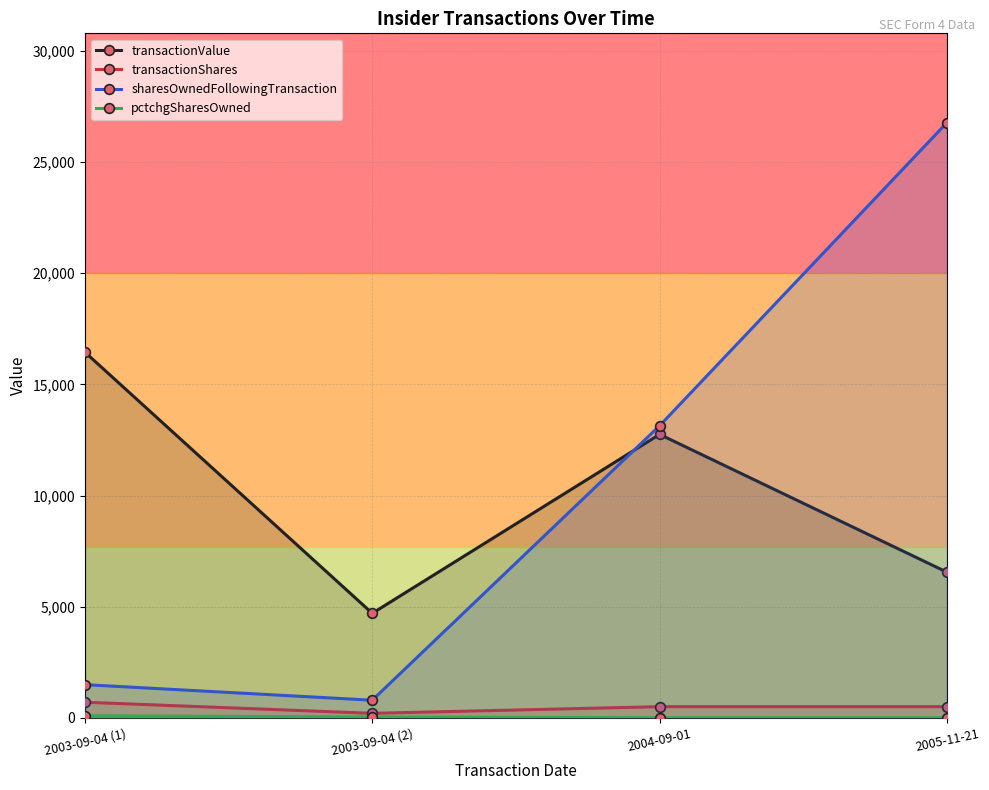

At which label does transactionValue reach its minimum?

2003-09-04 (2)